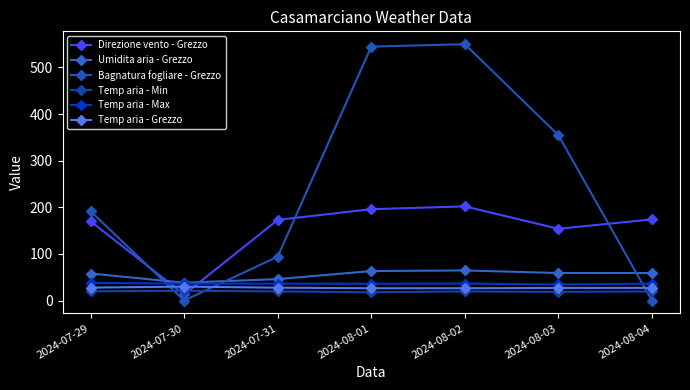

What are all the series names shown in the legend?

Direzione vento - Grezzo, Umidita aria - Grezzo, Bagnatura fogliare - Grezzo, Temp aria - Min, Temp aria - Max, Temp aria - Grezzo